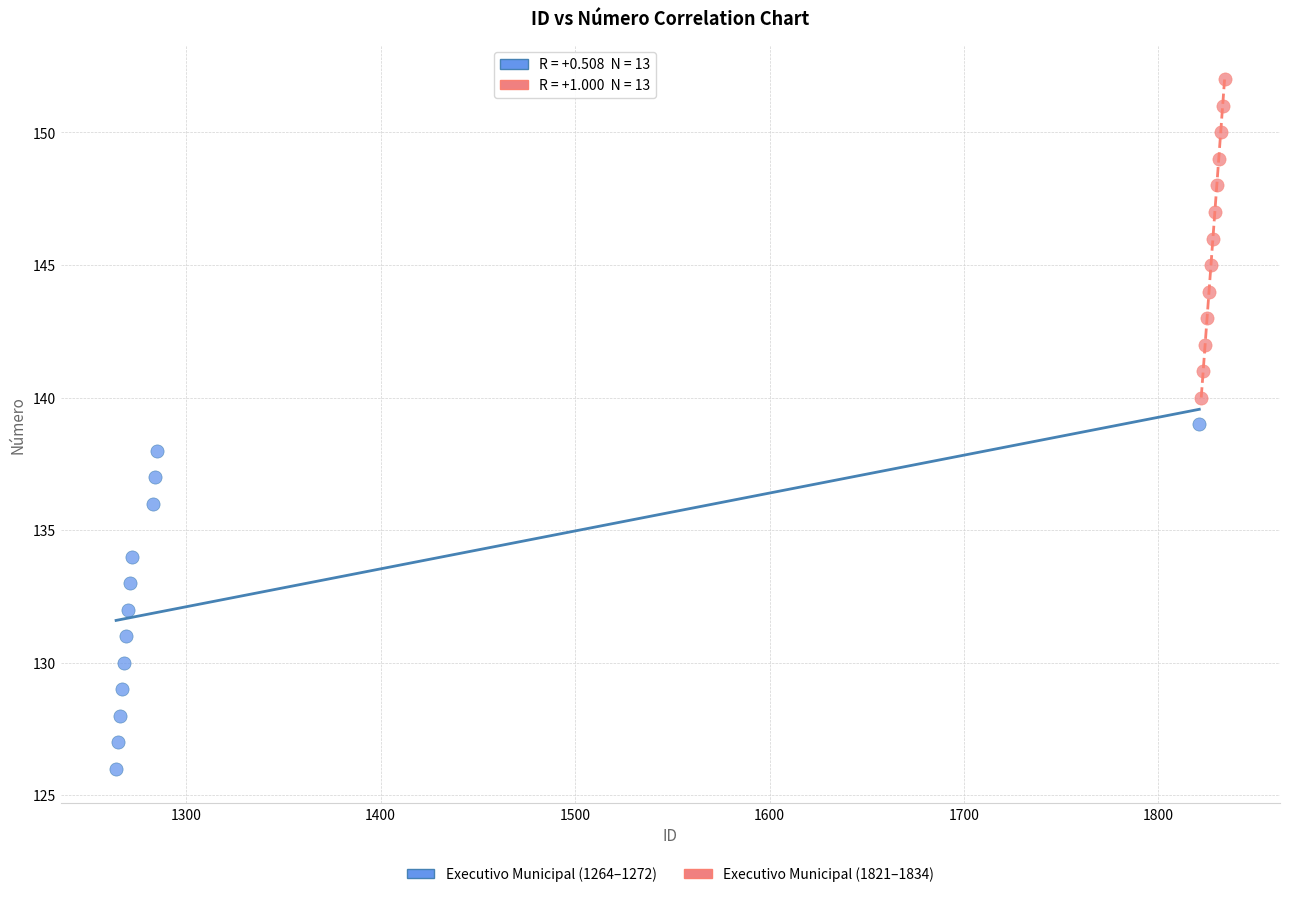

What are all the series names shown in the legend?

Executivo Municipal (1264–1272), Executivo Municipal (1821–1834)